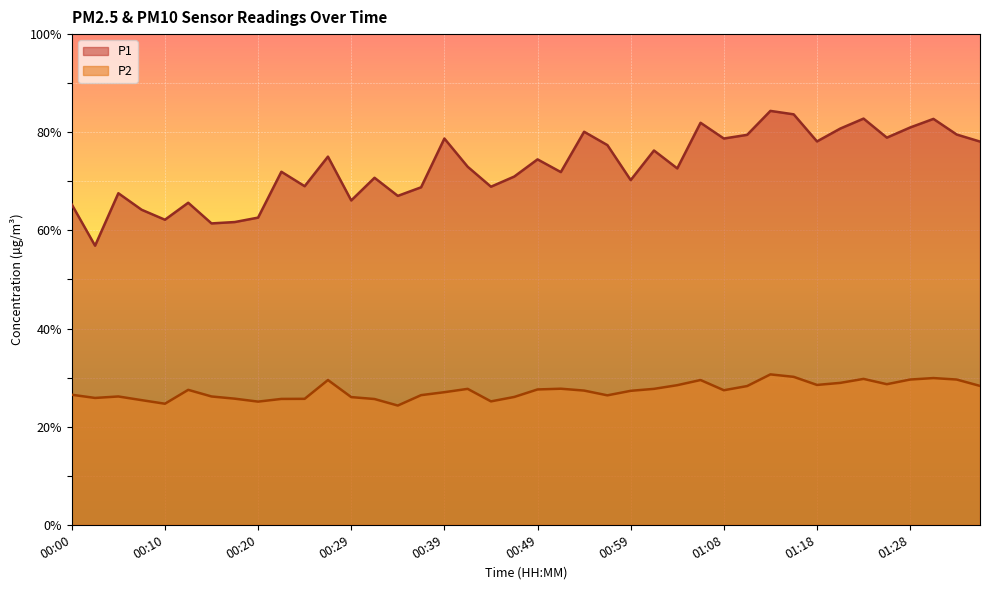

How many interior local valleys does the P1 series have?

13